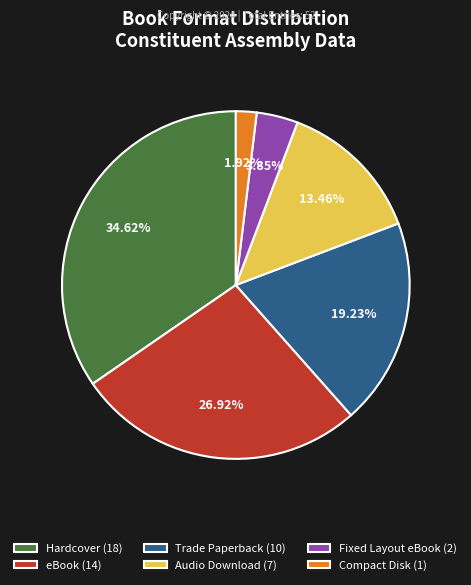

What percentage do Audio Download and Fixed Layout eBook together represent?

17.3%